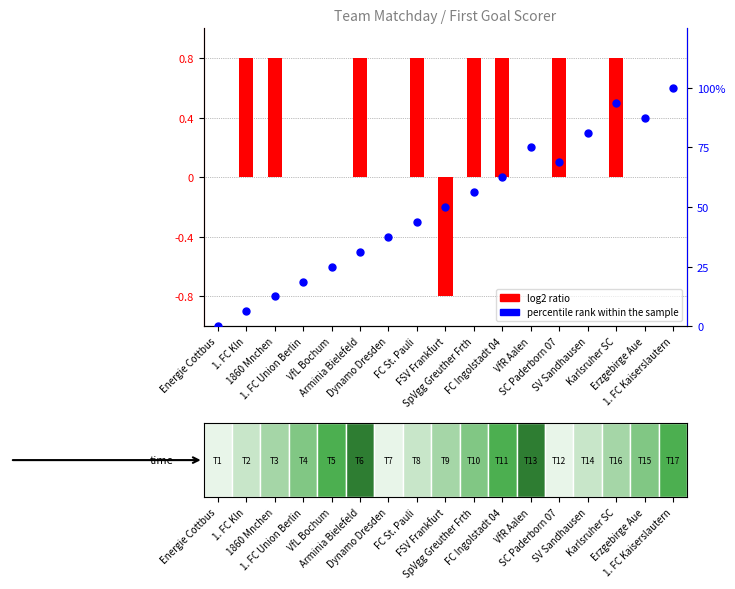

Which series has the largest Y range (max minus min)?

percentile rank within the sample